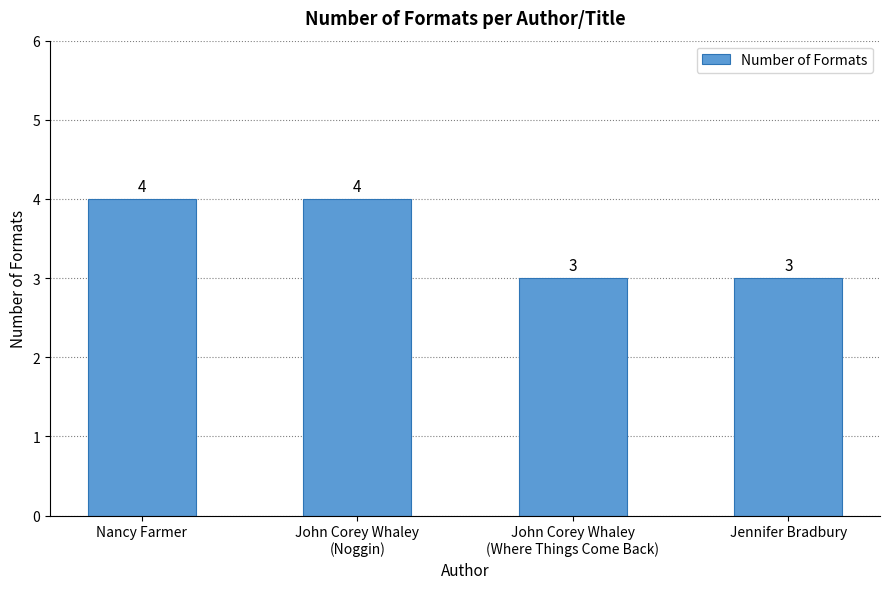

The chart shows a value of 3 at Jennifer Bradbury. True or false?

True